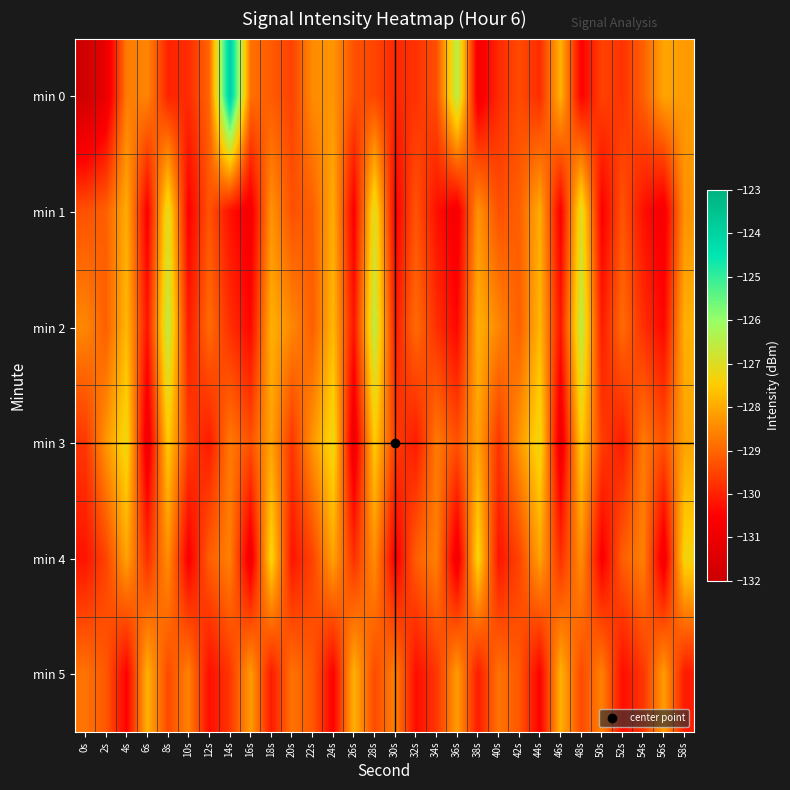

How many data points does each series have?

30